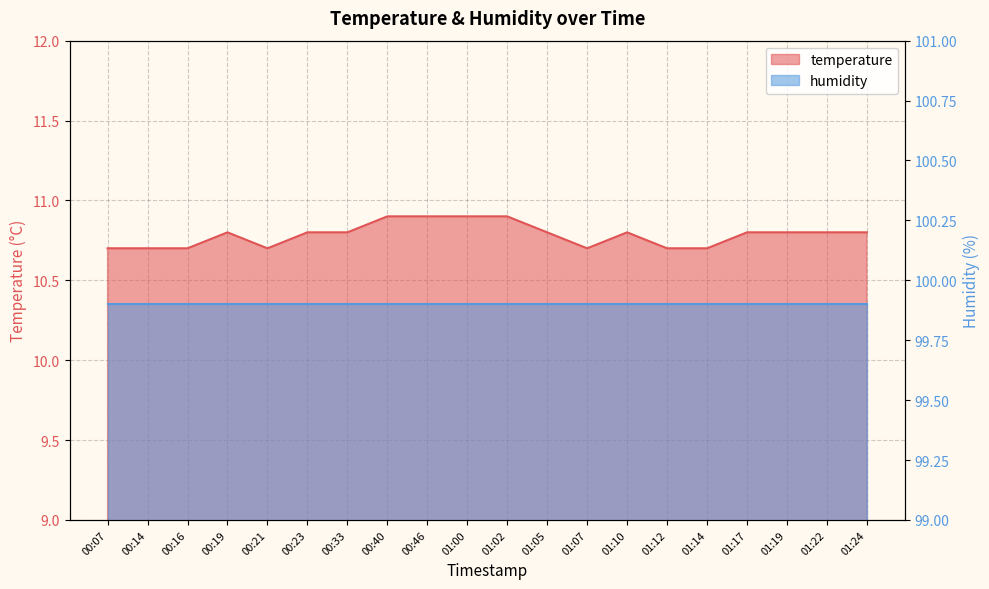

Is it true that the value at 01:02 is 6.9?

False